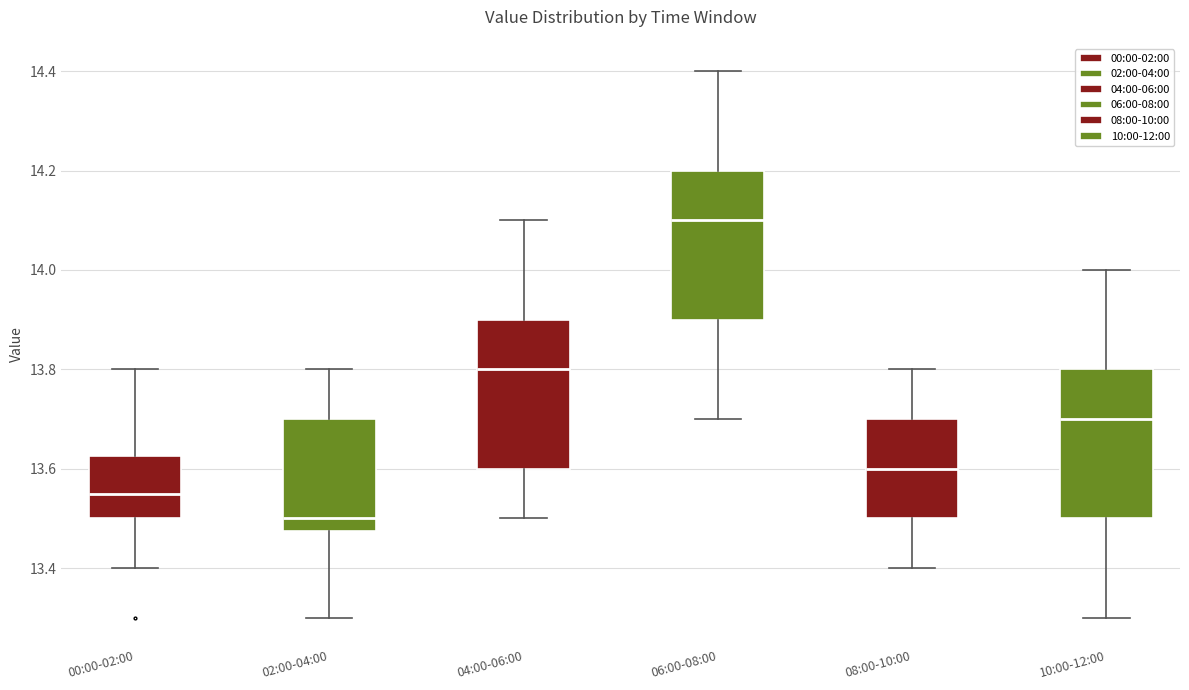

Where does the lower whisker of the box for 08:00-10:00 end on the y-axis? The values are not printed on the chart, so give them approximately, as read against the axis.

13.40